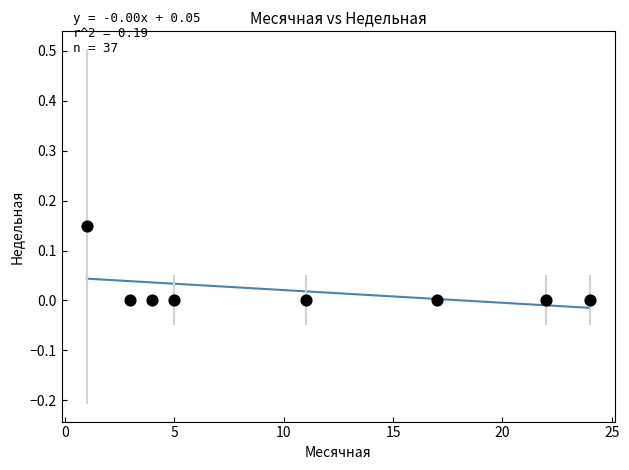

What is the range of X values (max minus min)?

23.0